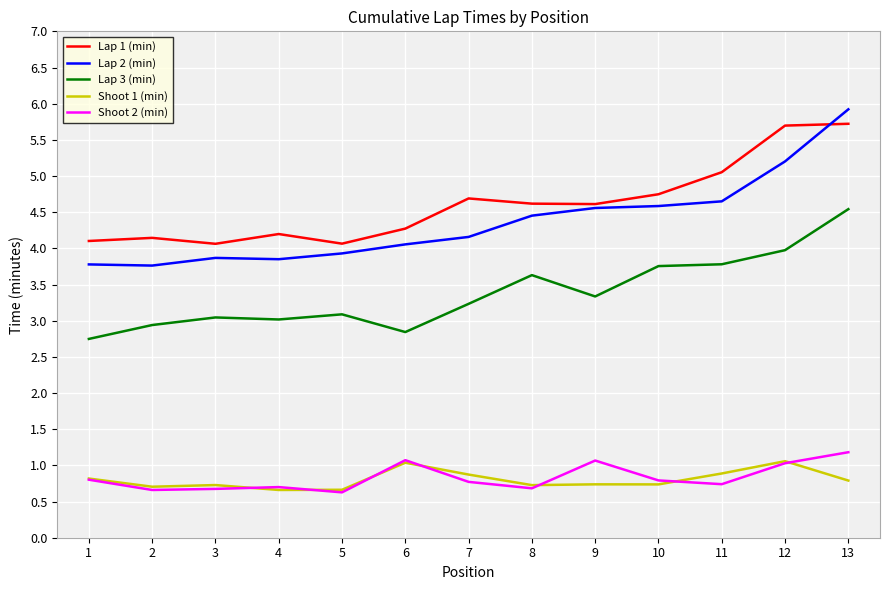

At which label does Shoot 2 (min) reach its peak?

13